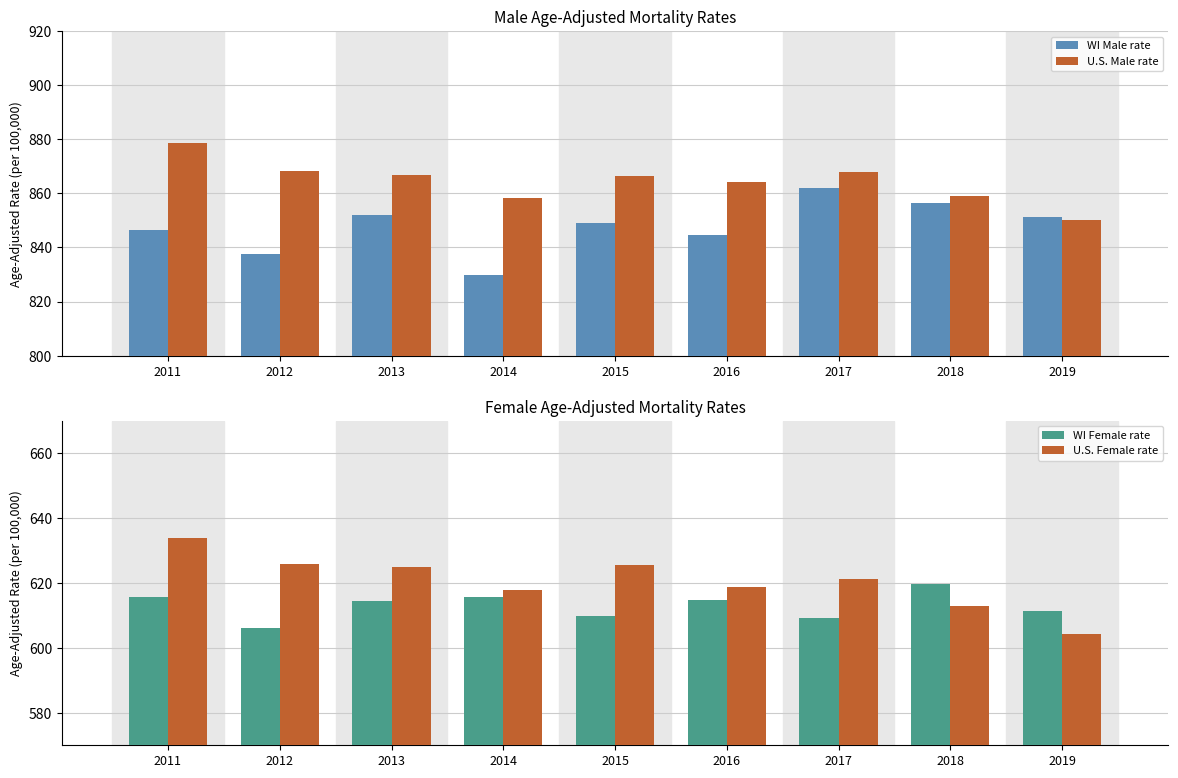

Rank the series by their maximum value, from highest to lowest.

U.S. Male rate, WI Male rate, U.S. Female rate, WI Female rate